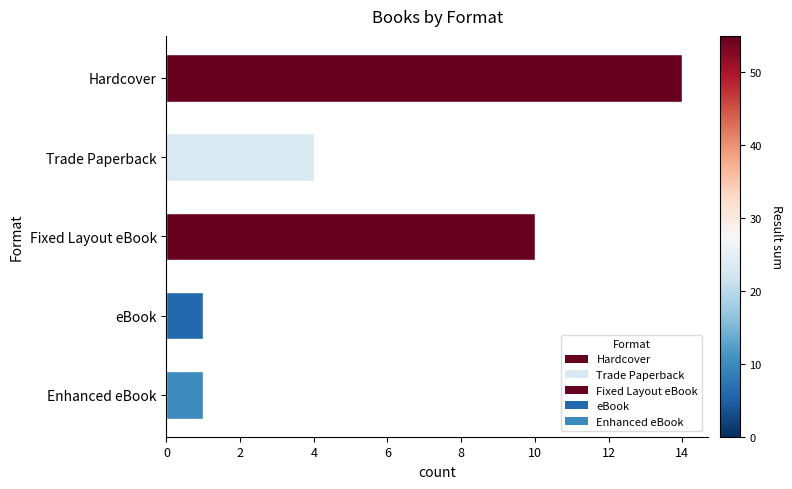

What is the smallest value displayed?

1